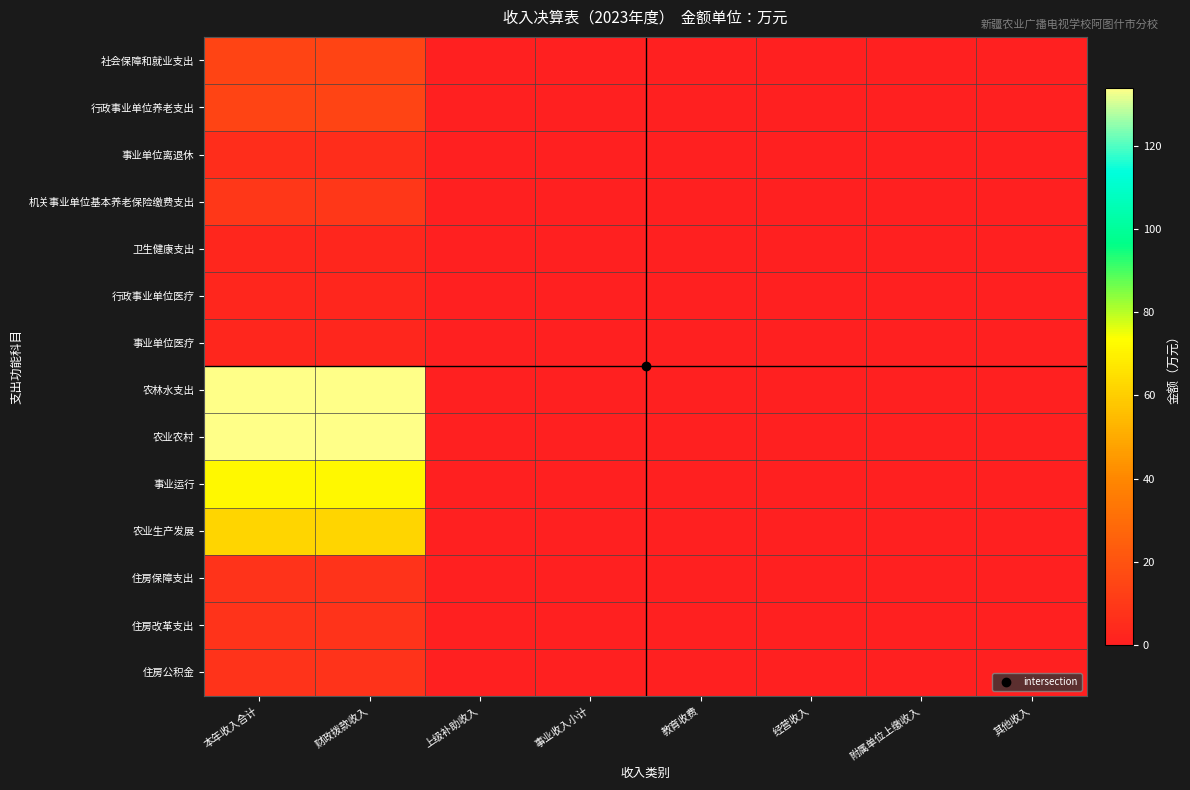

Which series has the largest total across all categories?

农林水支出